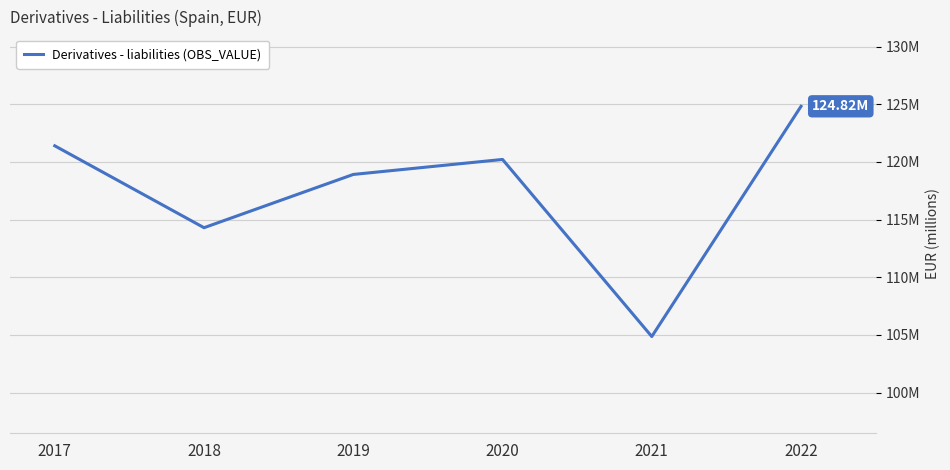

The value at 2017 is 160829707. True or false?

False